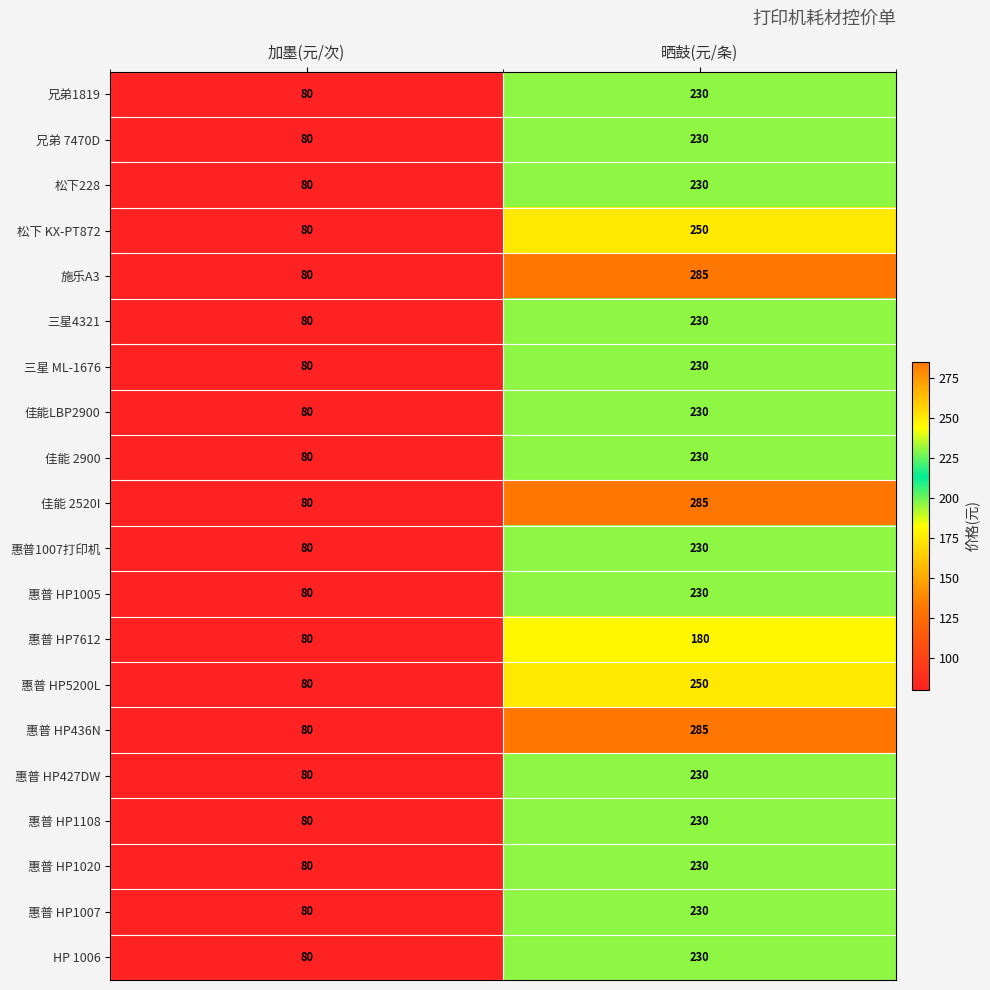

What is the total value across all series at 晒鼓(元/条)?

4755